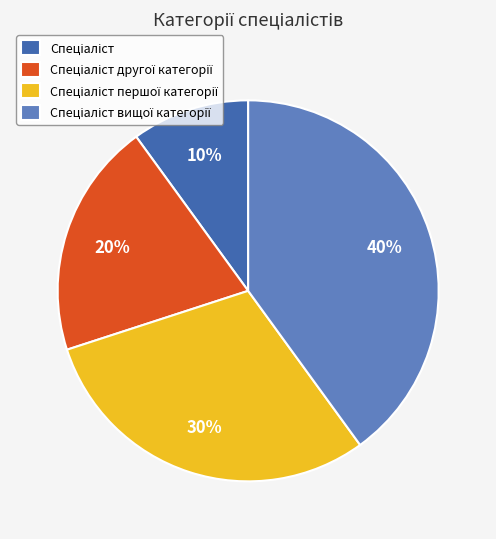

To the nearest percent, what is the average slice percentage?

25%